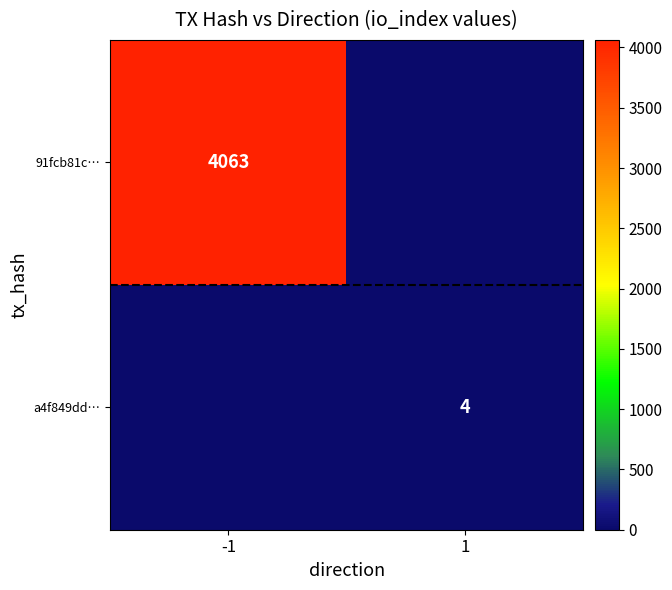

Is it true that a4f849dd… equals 4 at 1?

True